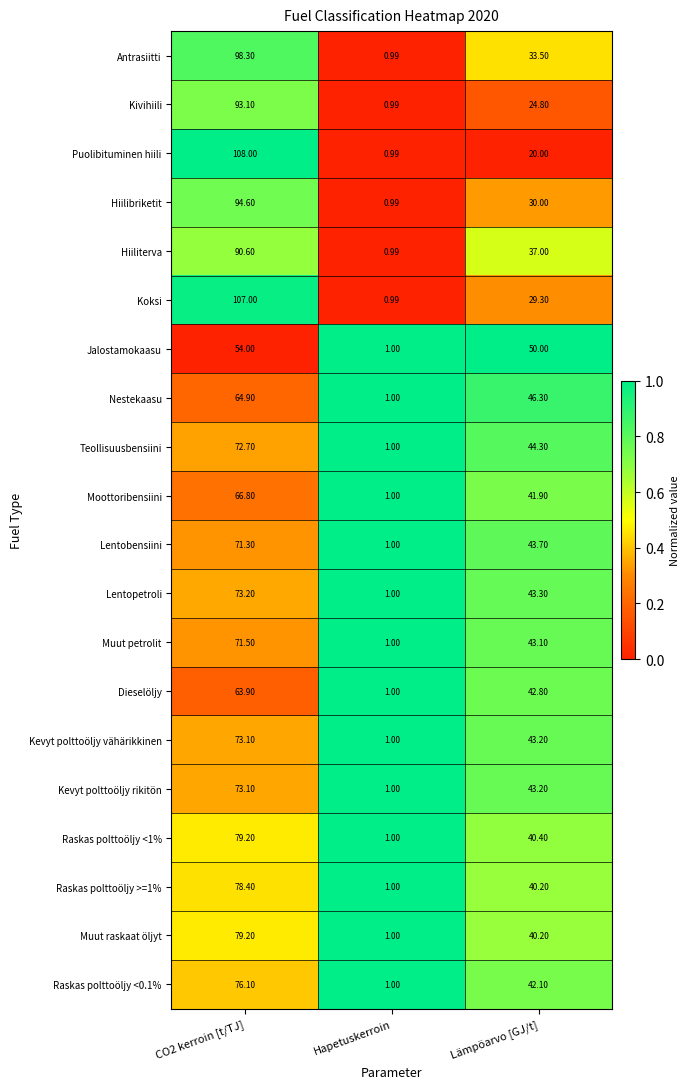

At which category does the chart reach its minimum across all series?

Hapetuskerroin